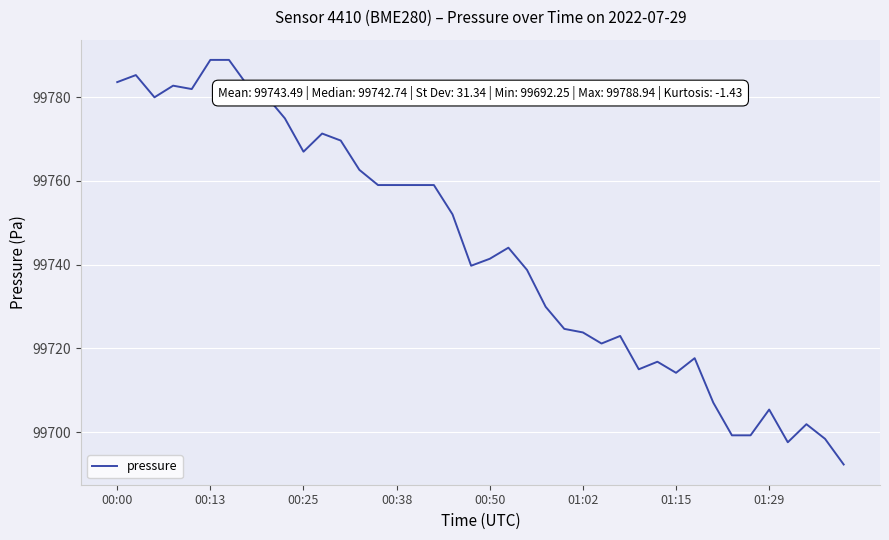

What is the difference between the maximum and minimum values?

96.7